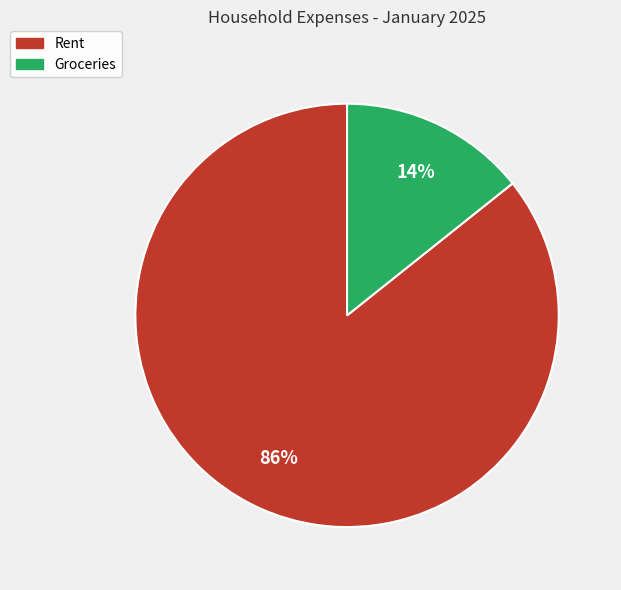

How many slices are in this pie chart?

2